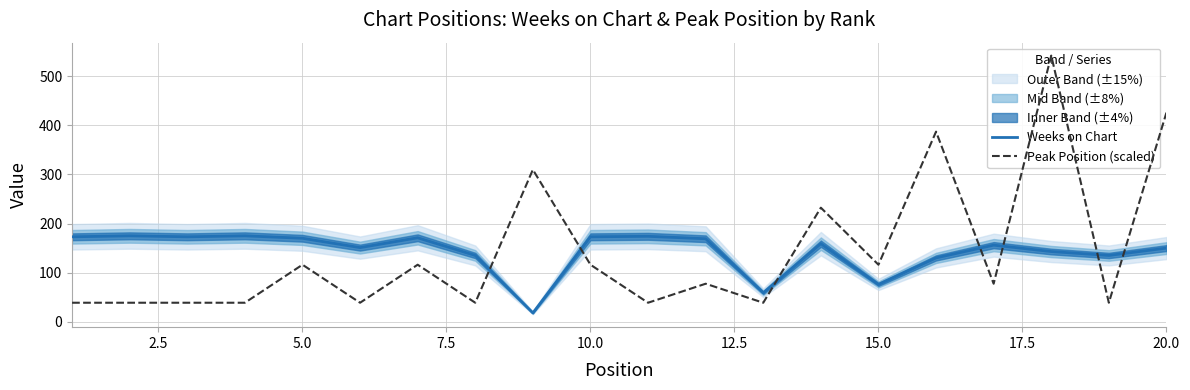

What is the lowest value of the Weeks on Chart series?

18